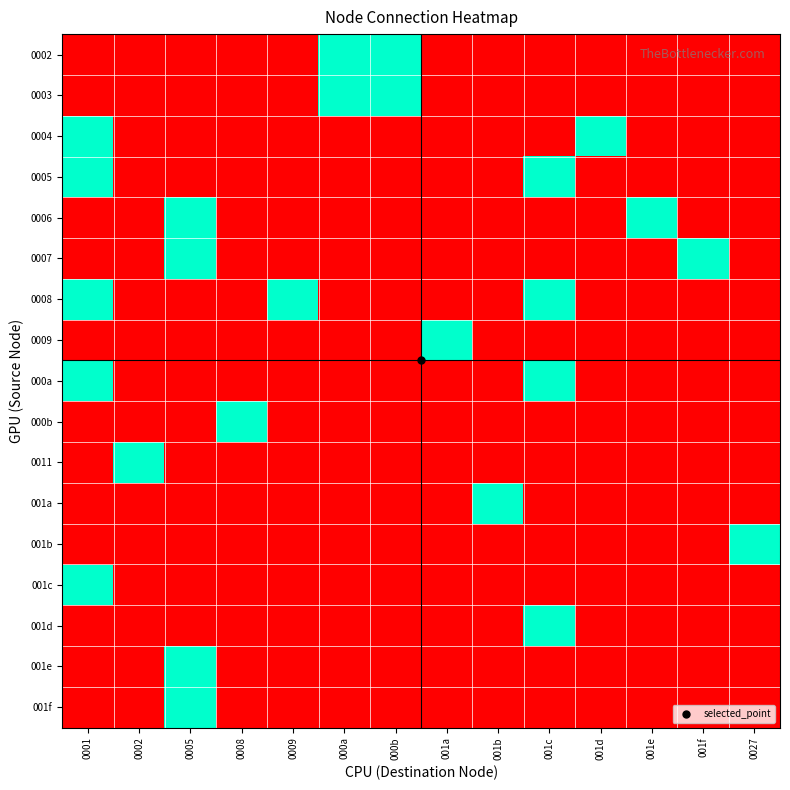

At how many categories does at least one series exceed 0?

14